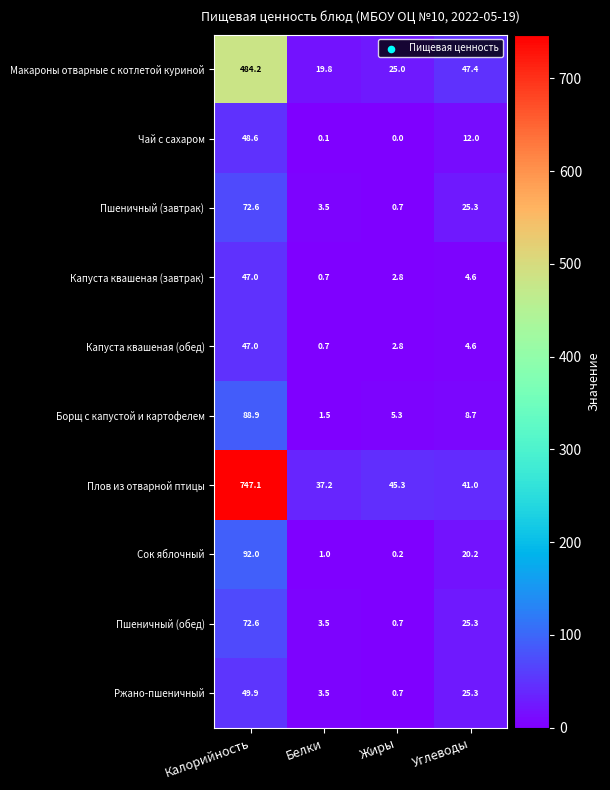

At which category is the sum across all series the highest?

Калорийность